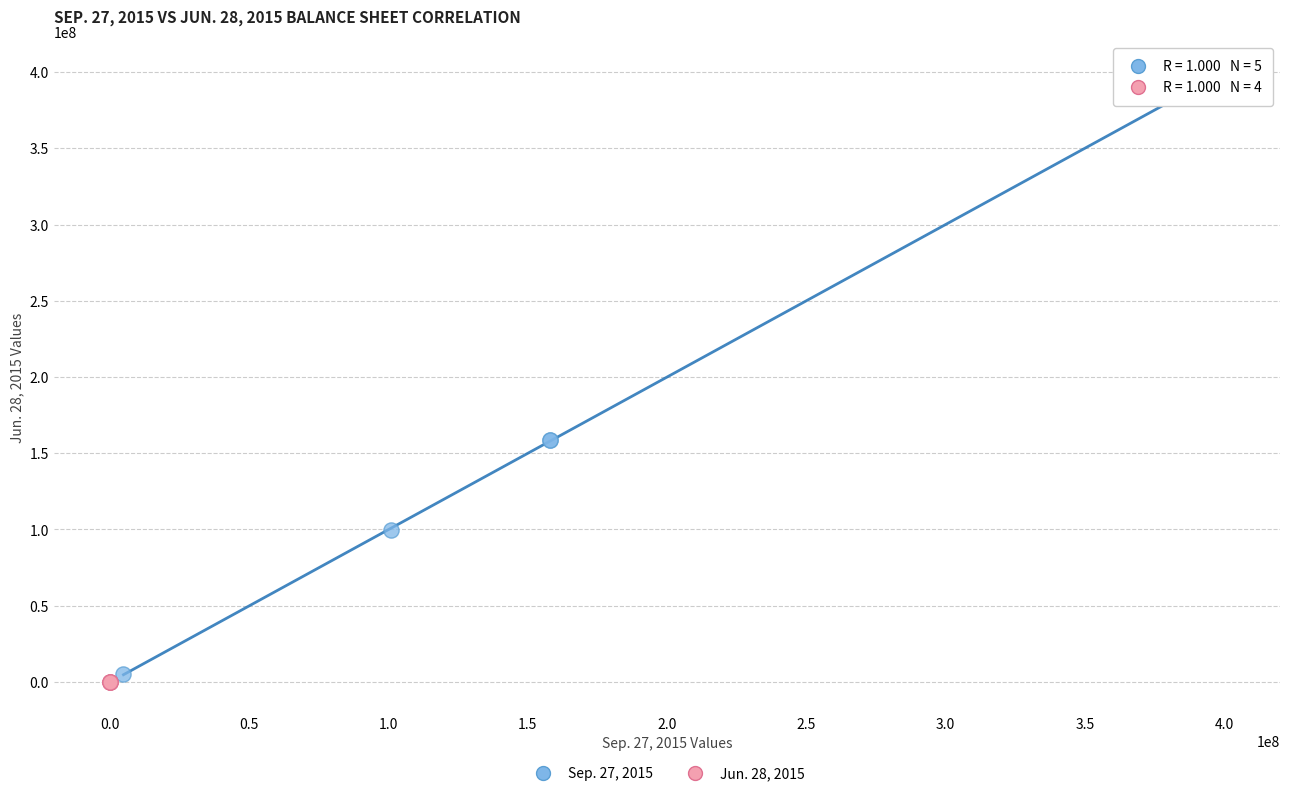

Which series reaches the maximum Y coordinate?

Sep. 27, 2015